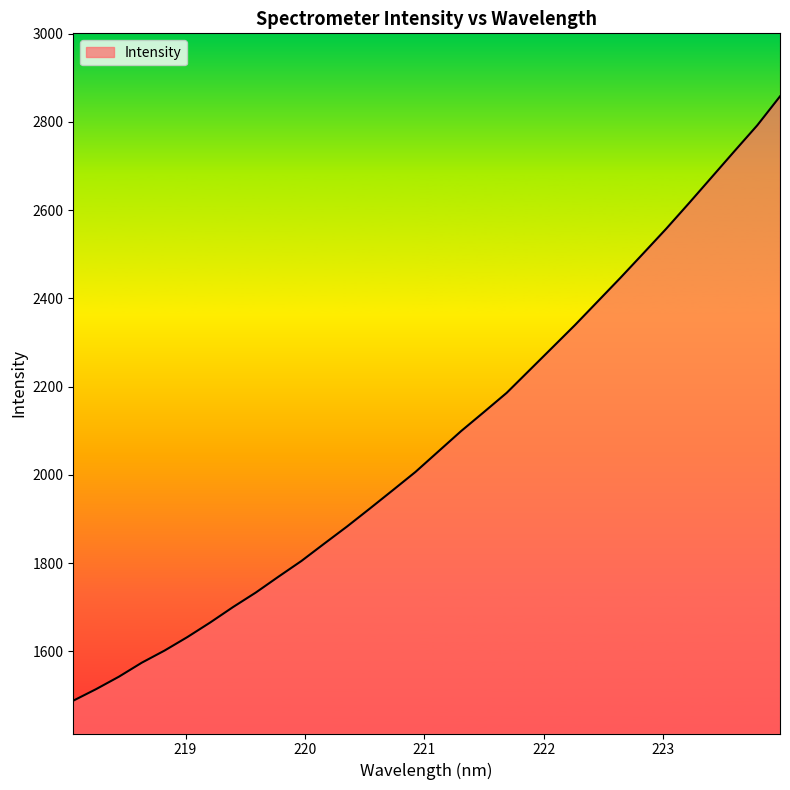

What is the smallest value displayed?

1488.1